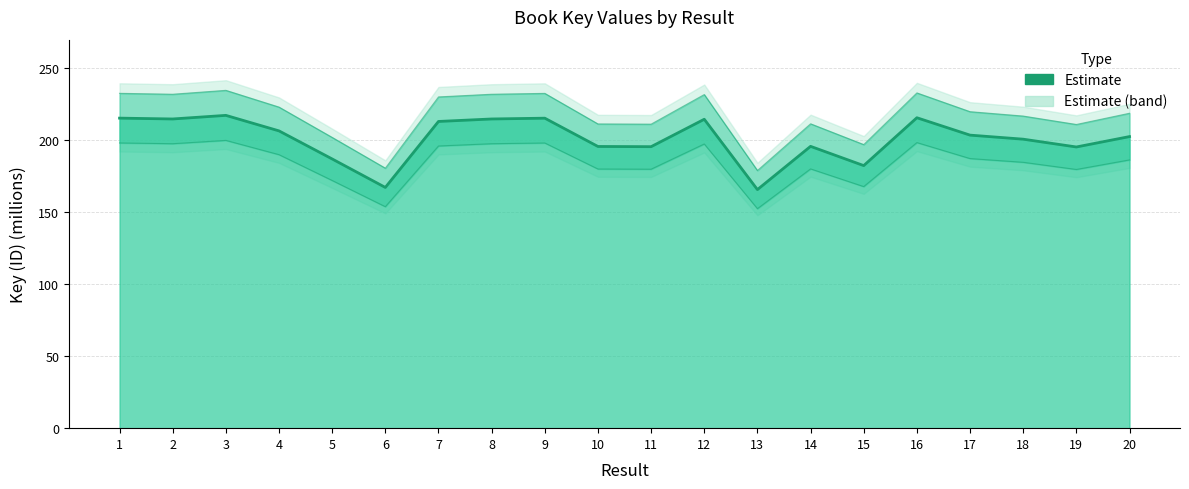

How many data points are less than 203?

10